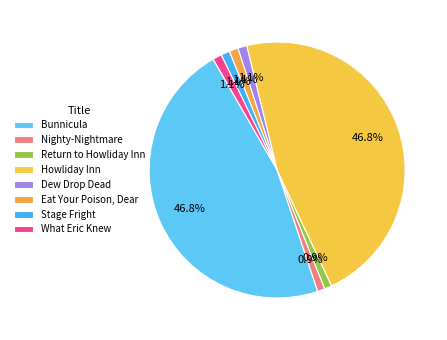

What percentage do Eat Your Poison, Dear and What Eric Knew together represent?

2.3%